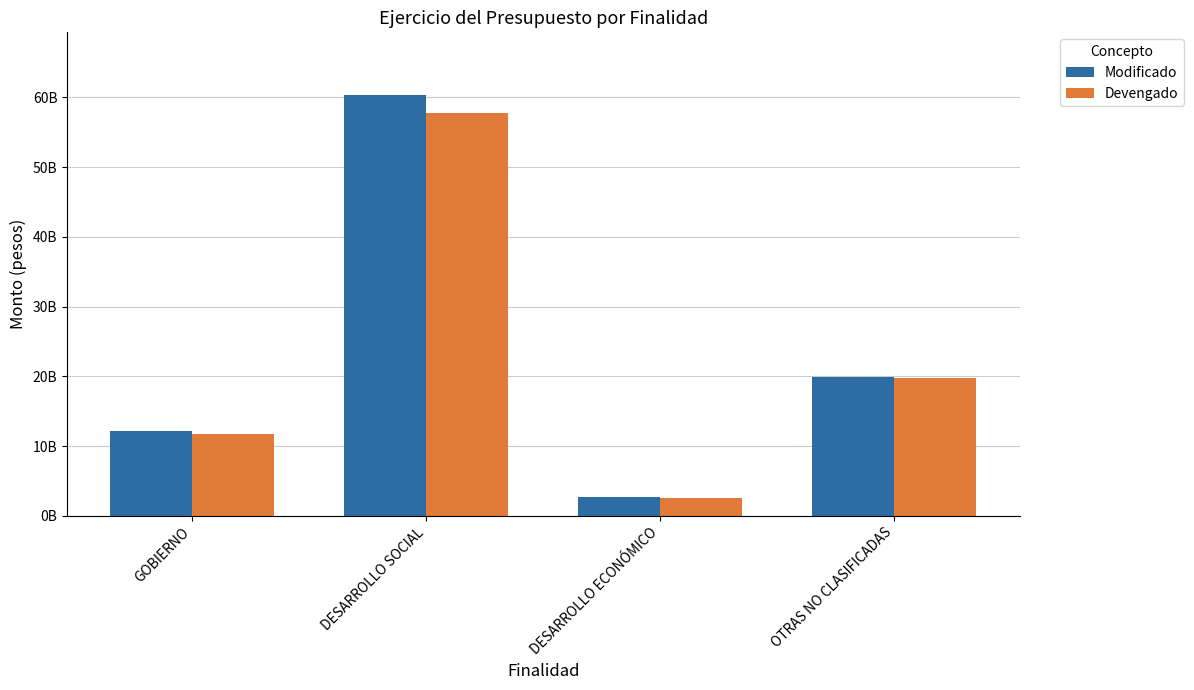

Does the chart contain stacked bars?

No